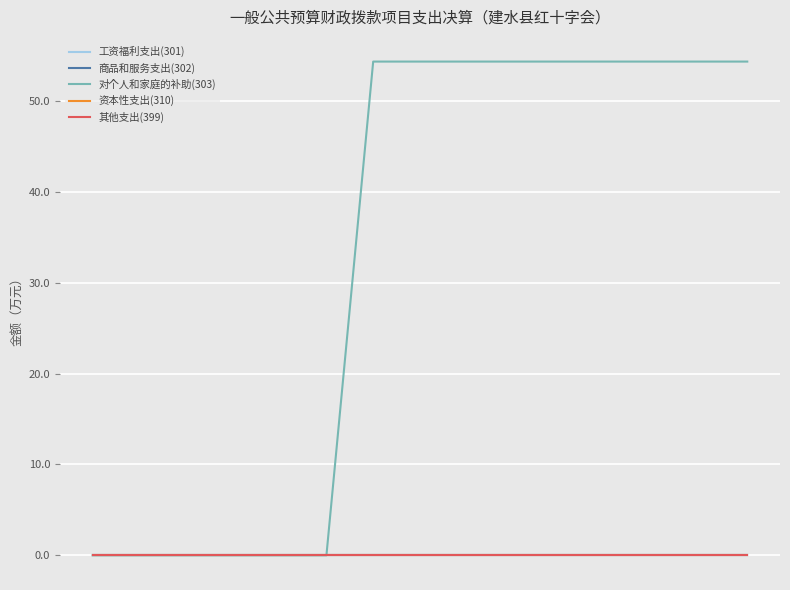

Does the chart display data point markers on the line(s)?

No